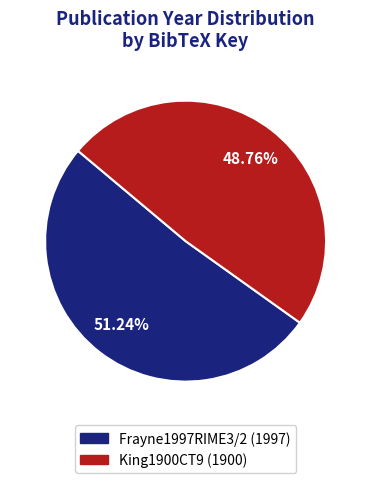

Which has a higher value, King1900CT9 or Frayne1997RIME3/2?

Frayne1997RIME3/2